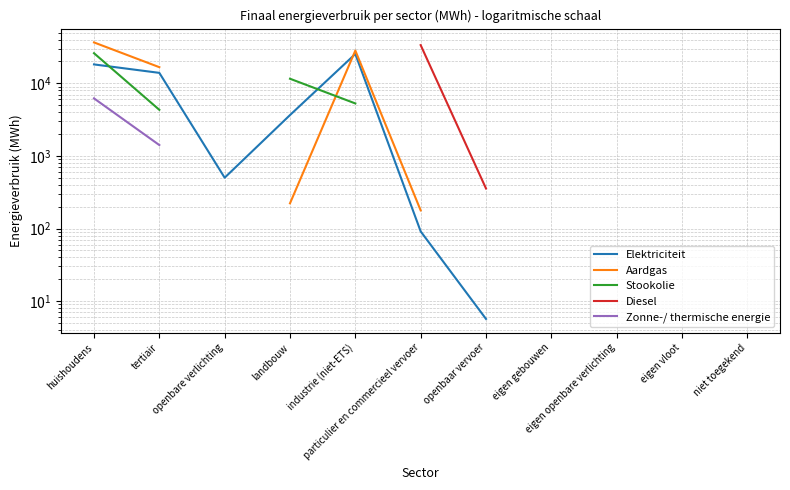

Which series has the widest spread of values?

Aardgas